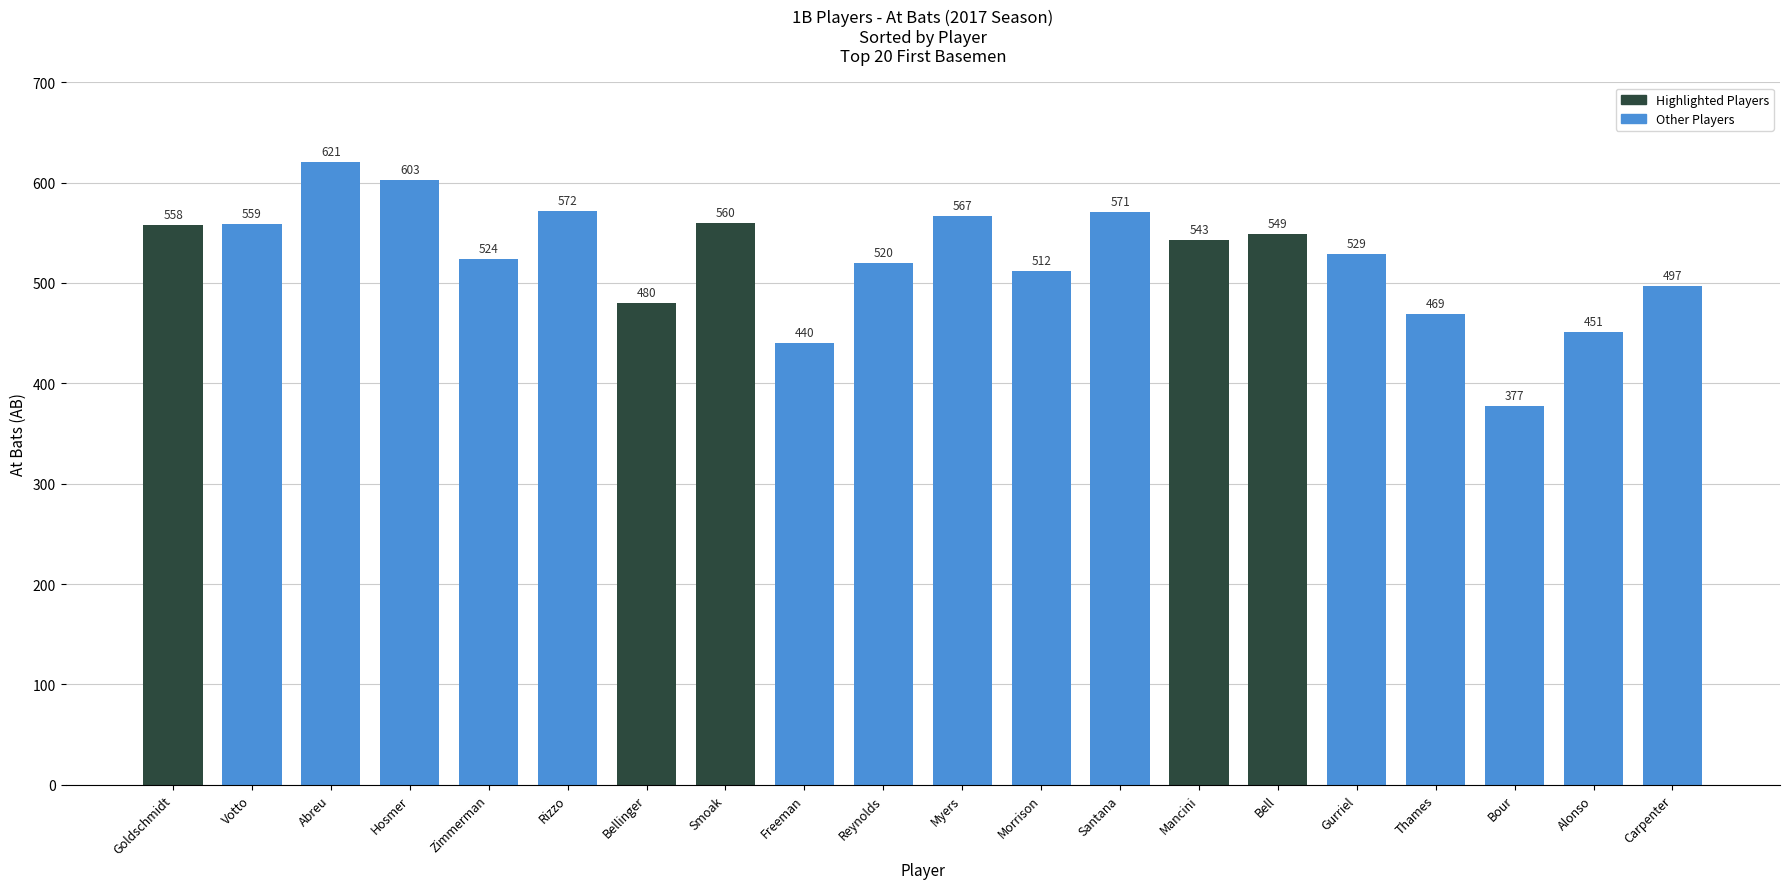

The value at Bour is 377. True or false?

True